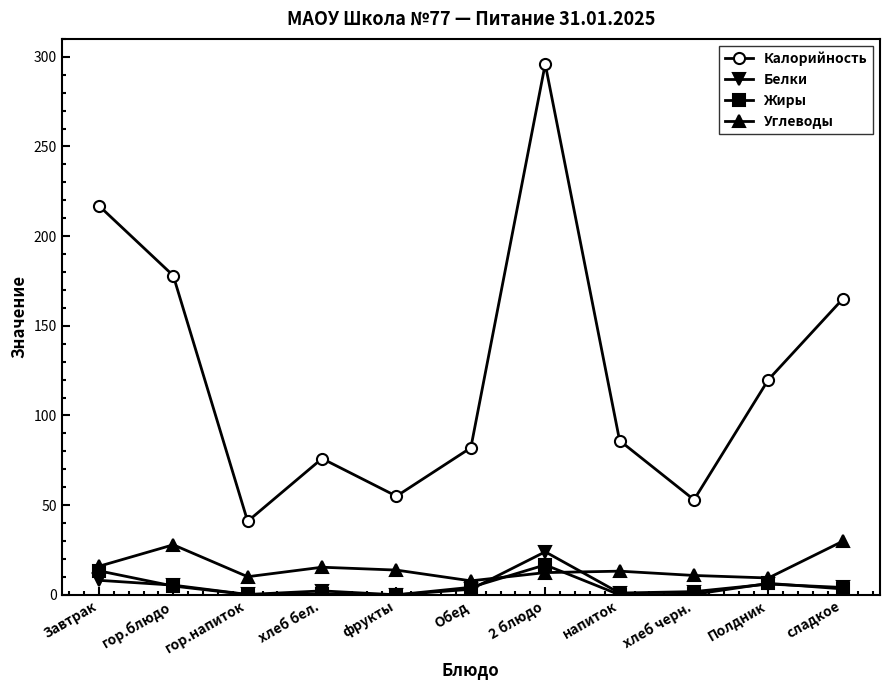

What is the total value across all series at гор.блюдо?

216.2